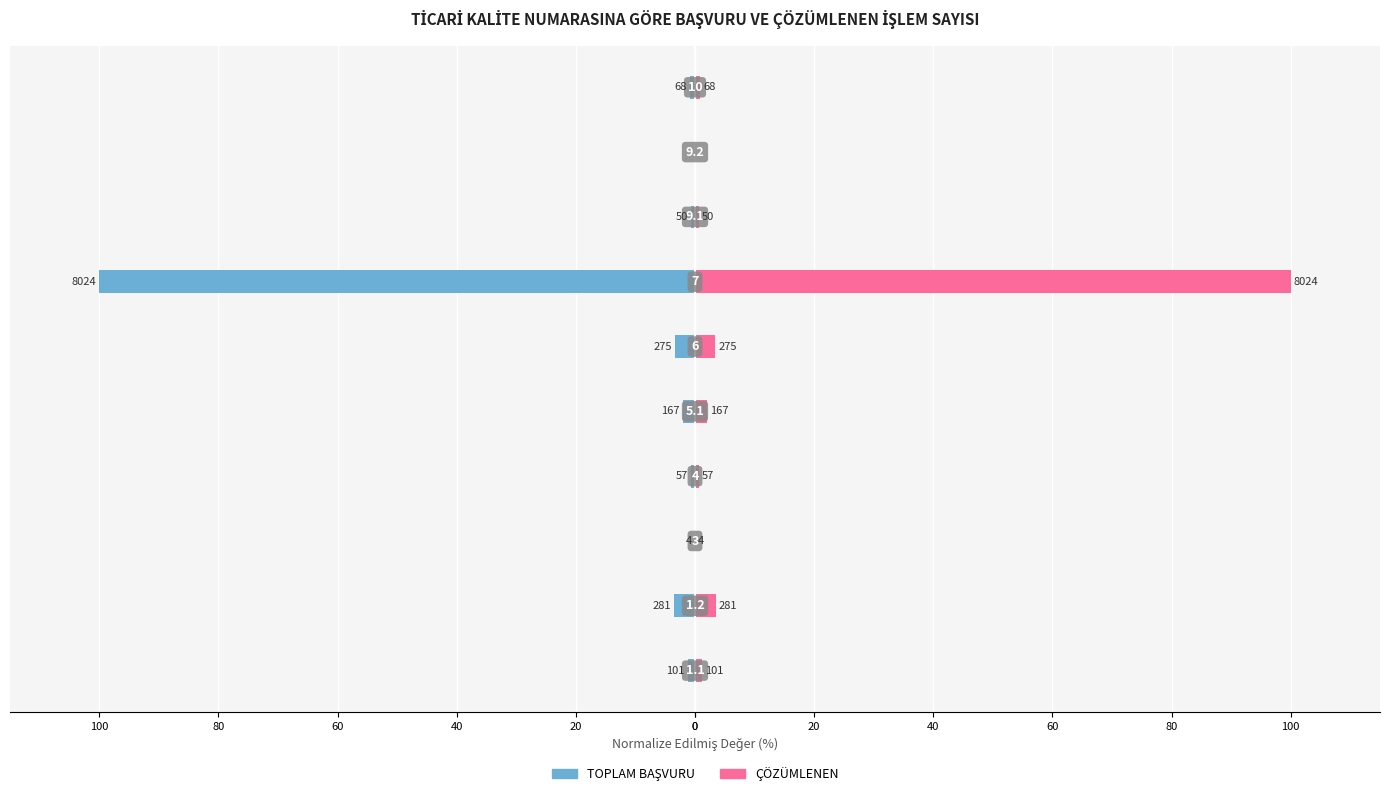

Between 80 and 60, which series saw the biggest shift?

TOPLAM BAŞVURU